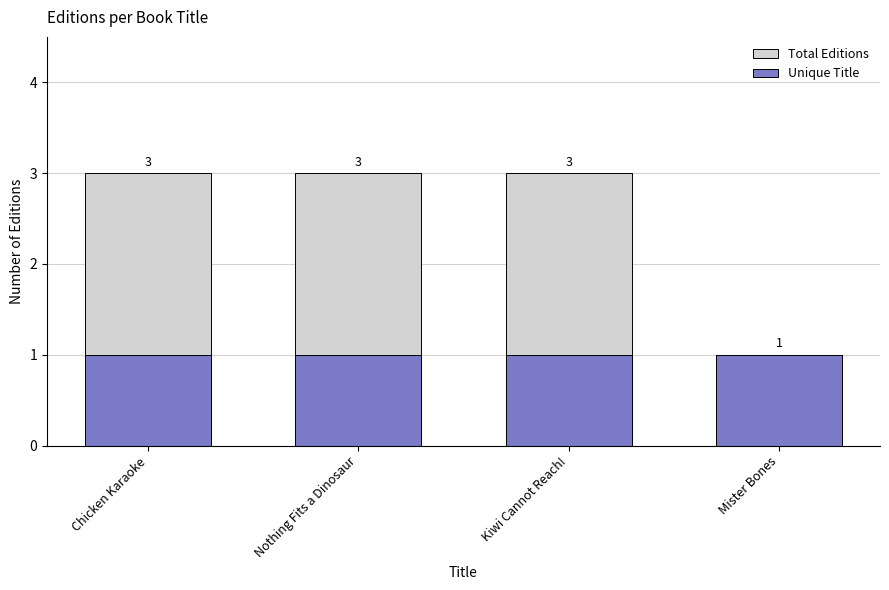

Rank the series at Chicken Karaoke from highest to lowest value.

Total Editions, Unique Title